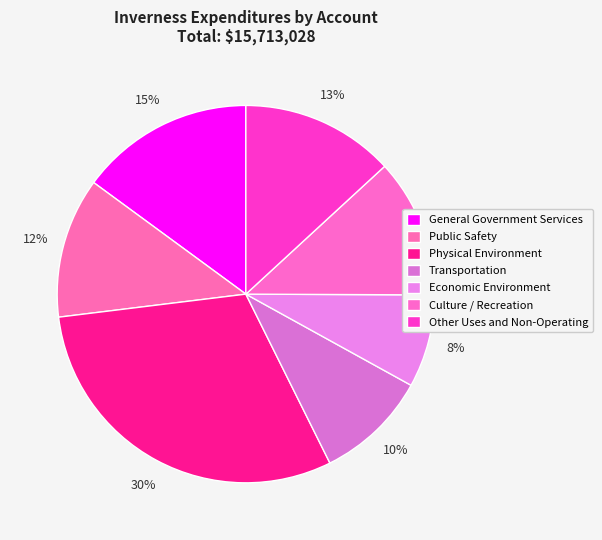

Which has a higher value, Other Uses and Non-Operating or General Government Services?

General Government Services